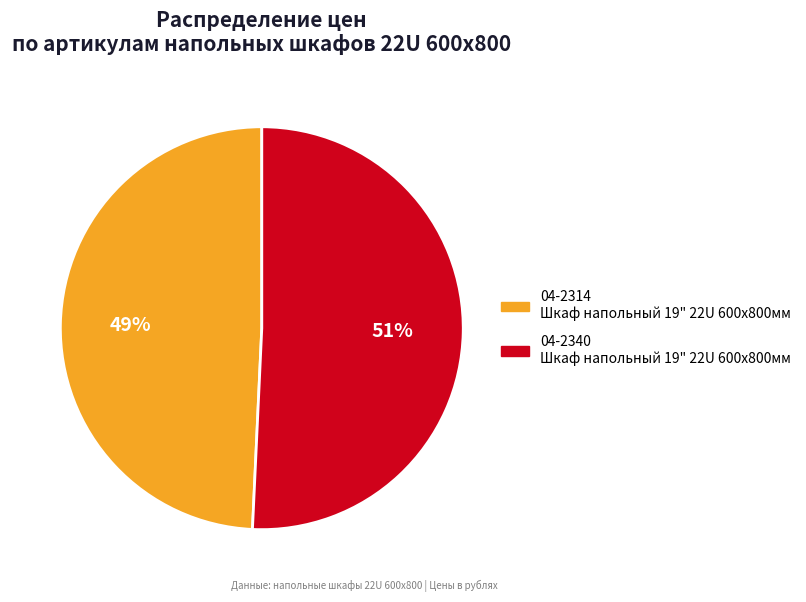

To the nearest percent, what percentage of the pie is 04-2340?

51%